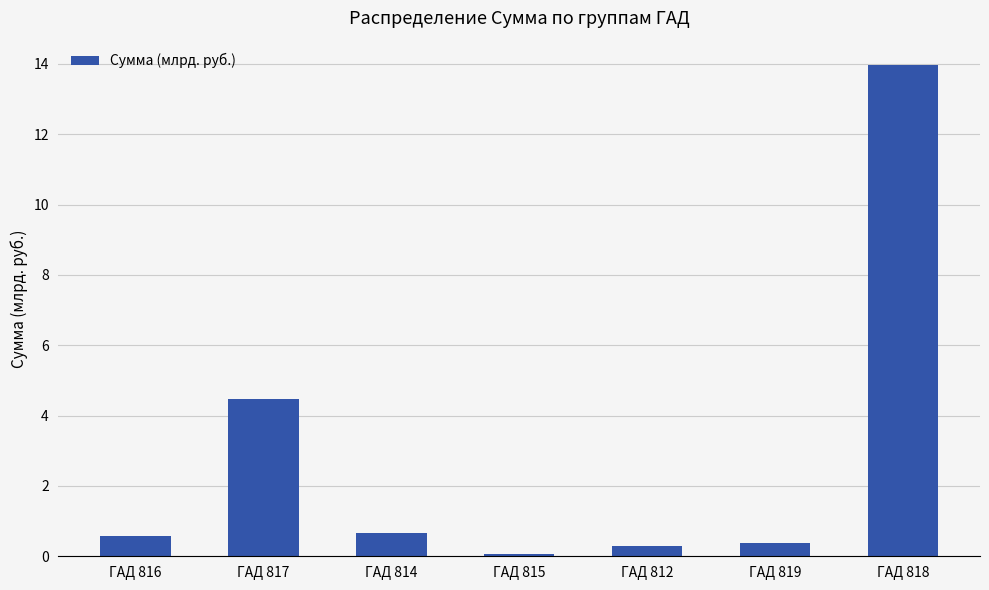

Is it true that the value at ГАД 816 is 0.6?

True